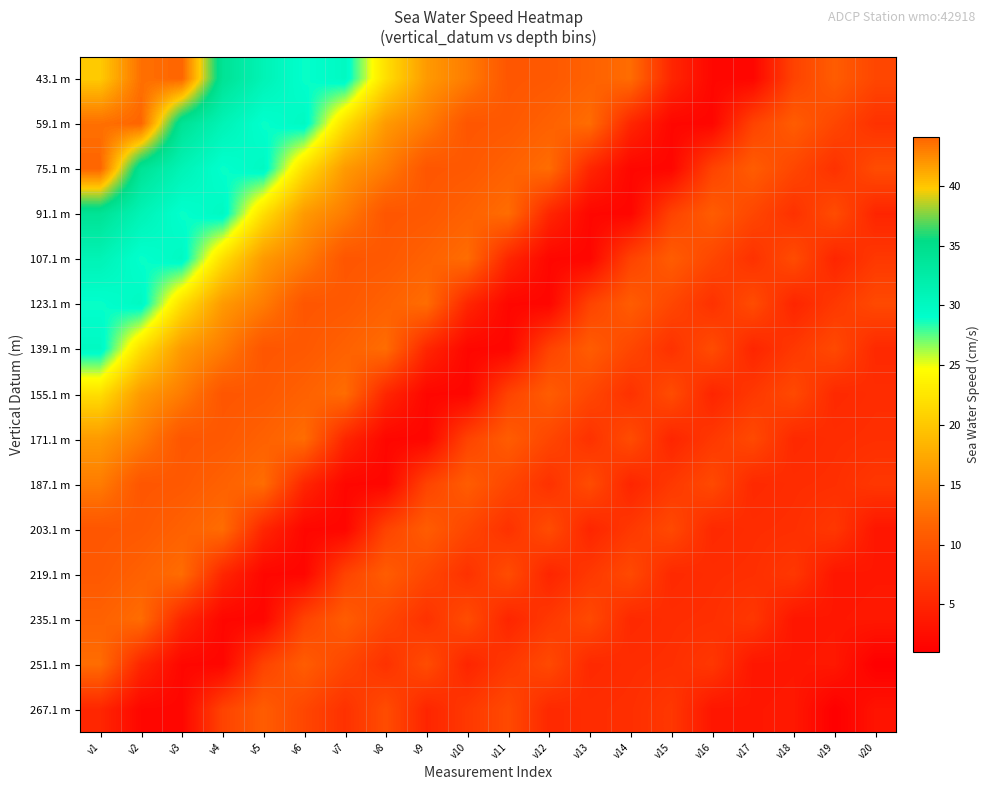

Which series has the largest total across all categories?

43.1 m